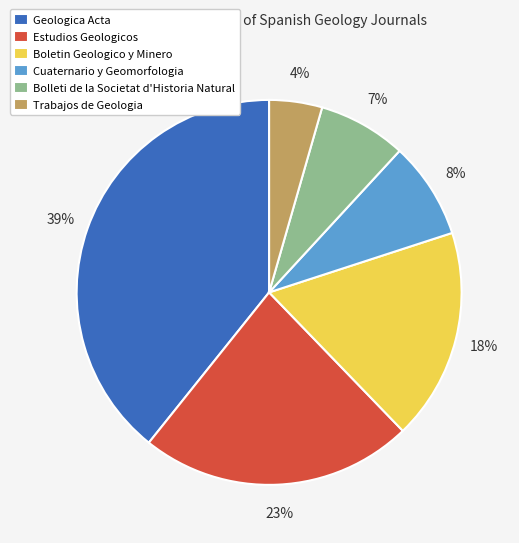

To the nearest percent, what is the average slice percentage?

17%